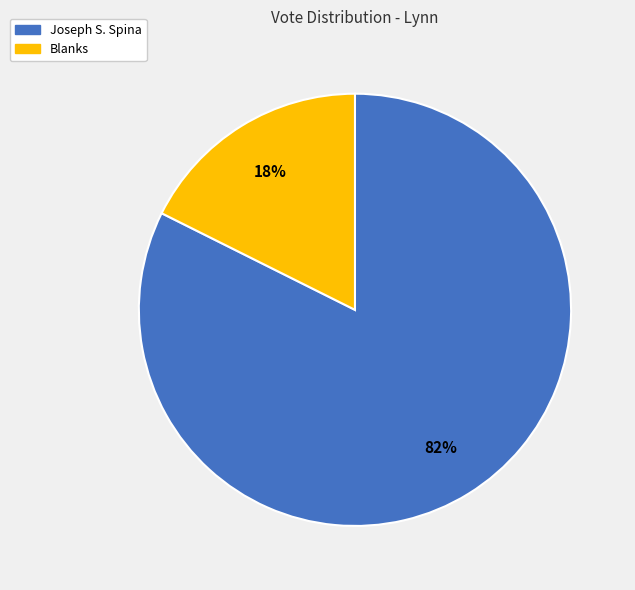

Is there any slice that represents more than half of the pie?

Yes